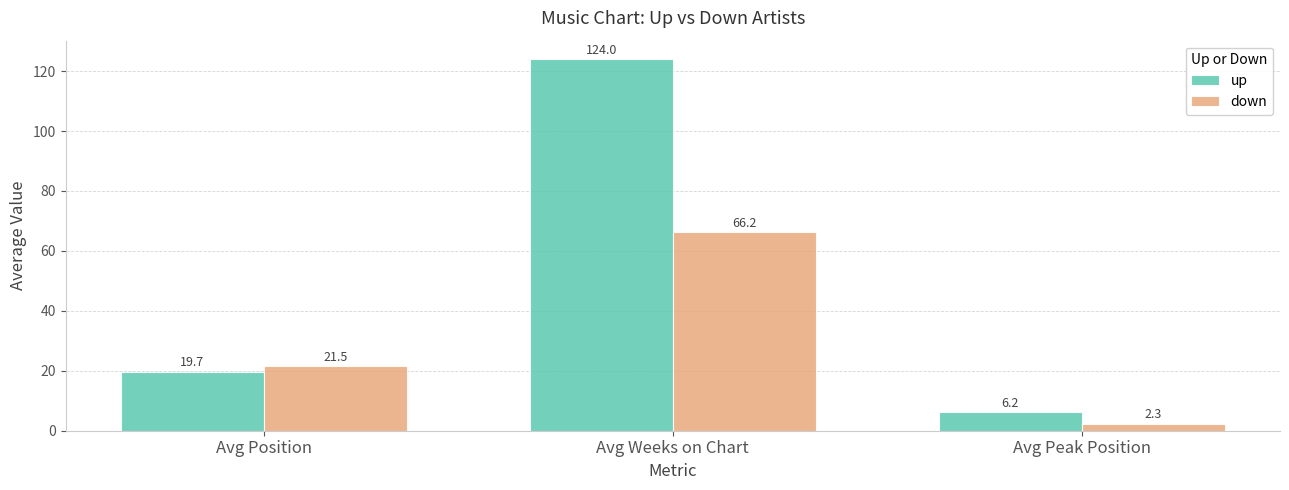

What position from the right is Avg Position?

3